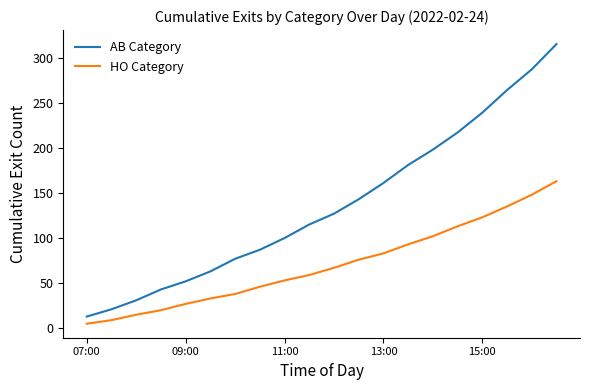

Which series has the largest range (max minus min)?

AB Category